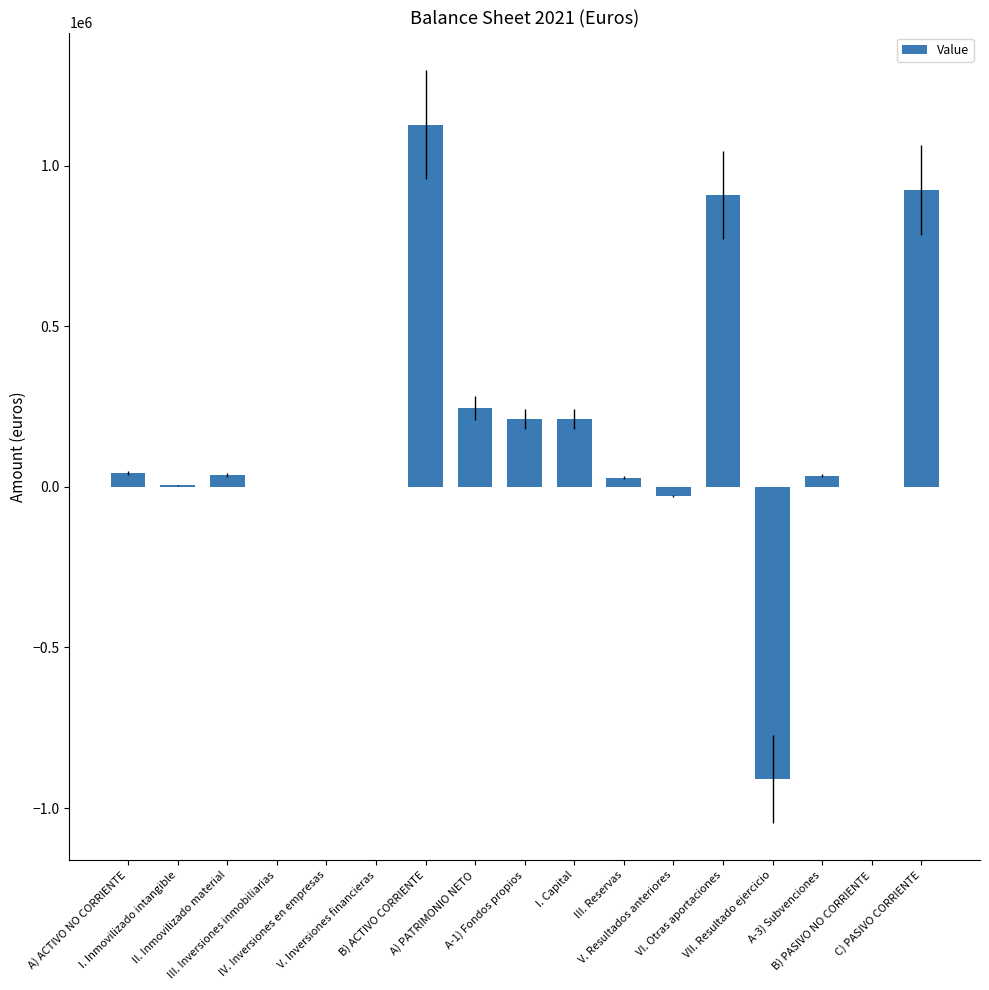

How many categories are shown in the chart?

17